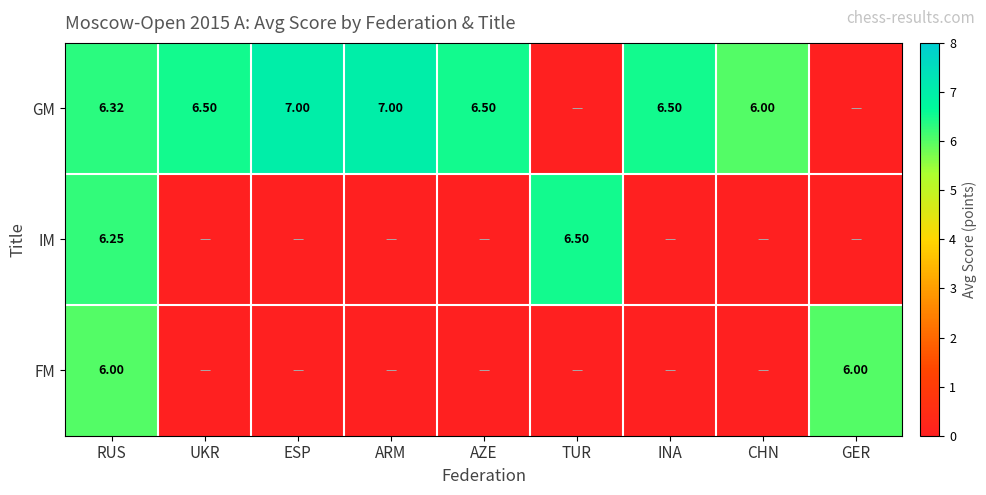

Which category has the lowest value in the GM series?

TUR